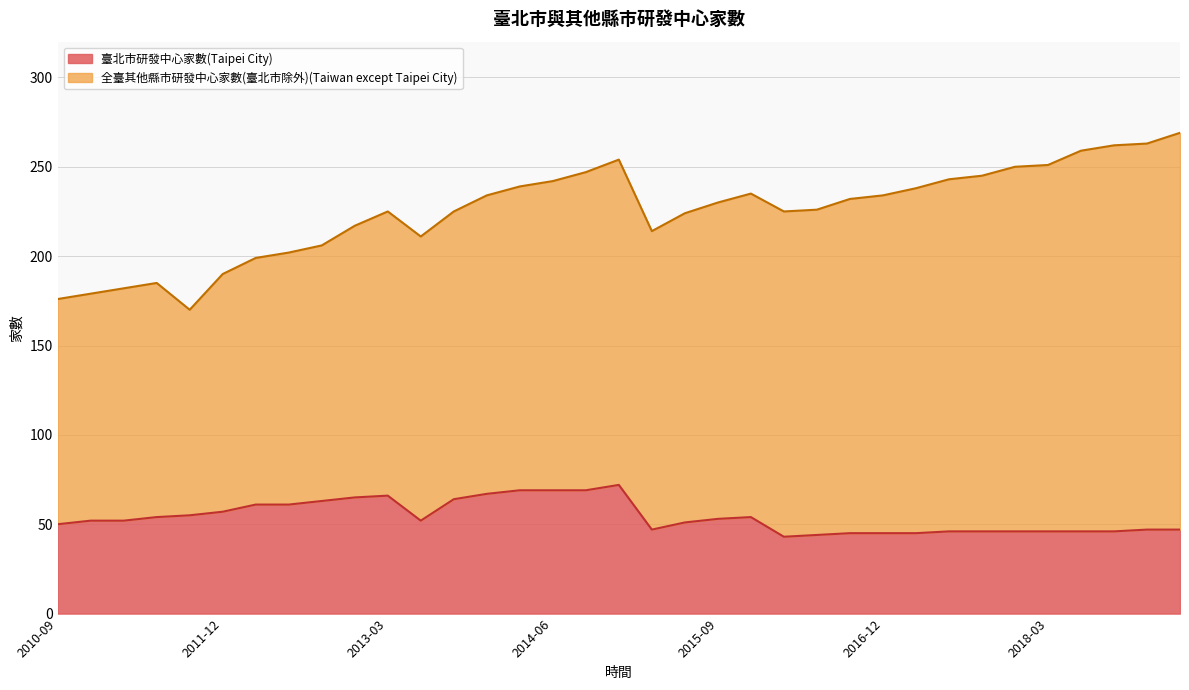

What position from the left is 2017-09?

29